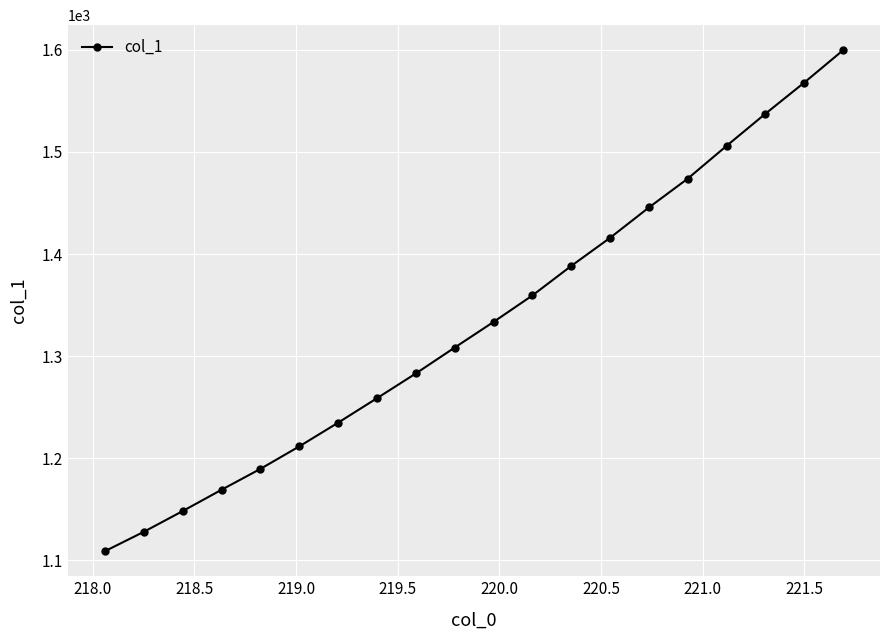

What is the smallest value displayed?

1108.8